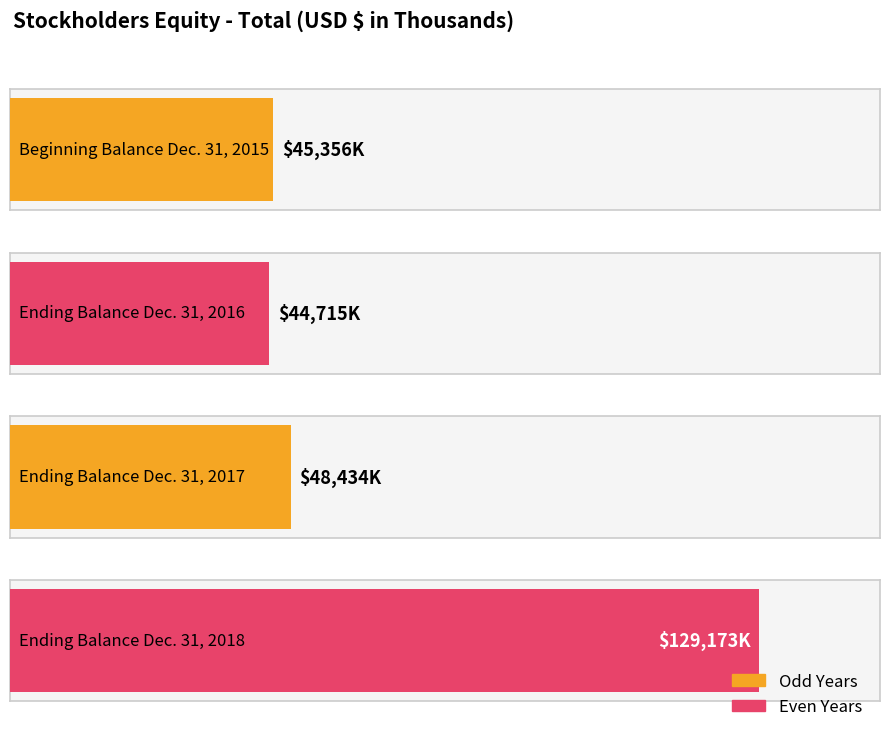

True or false: the data shows 68610 at Beginning Balance Dec. 31, 2015.

False